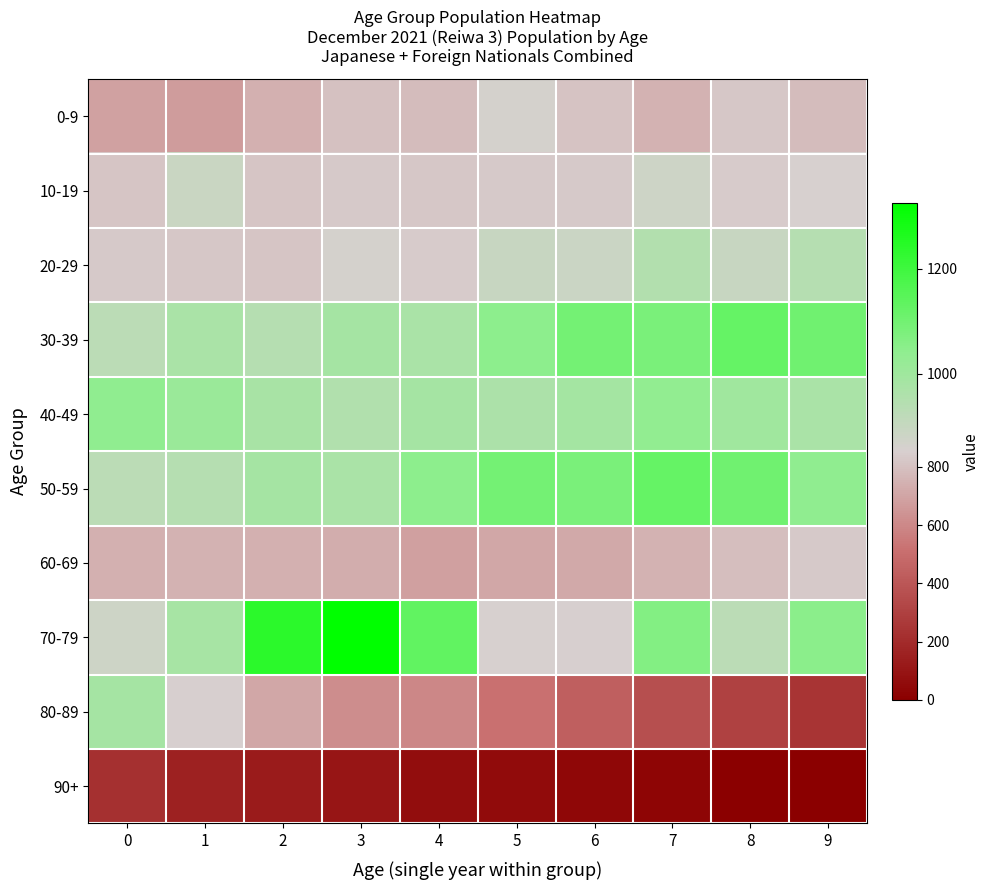

Rank the series at 6 from highest to lowest value.

30-39, 50-59, 40-49, 20-29, 70-79, 10-19, 0-9, 60-69, 80-89, 90+